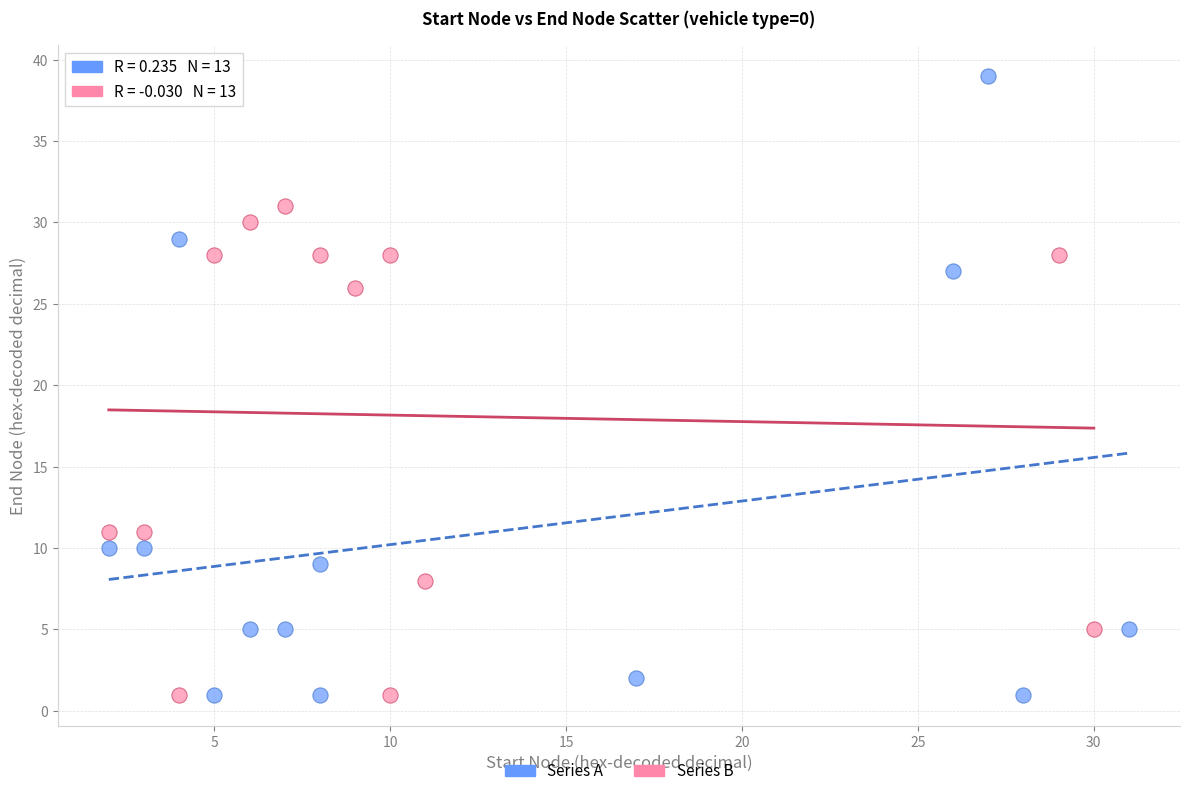

Which series reaches the maximum Y coordinate?

Series A